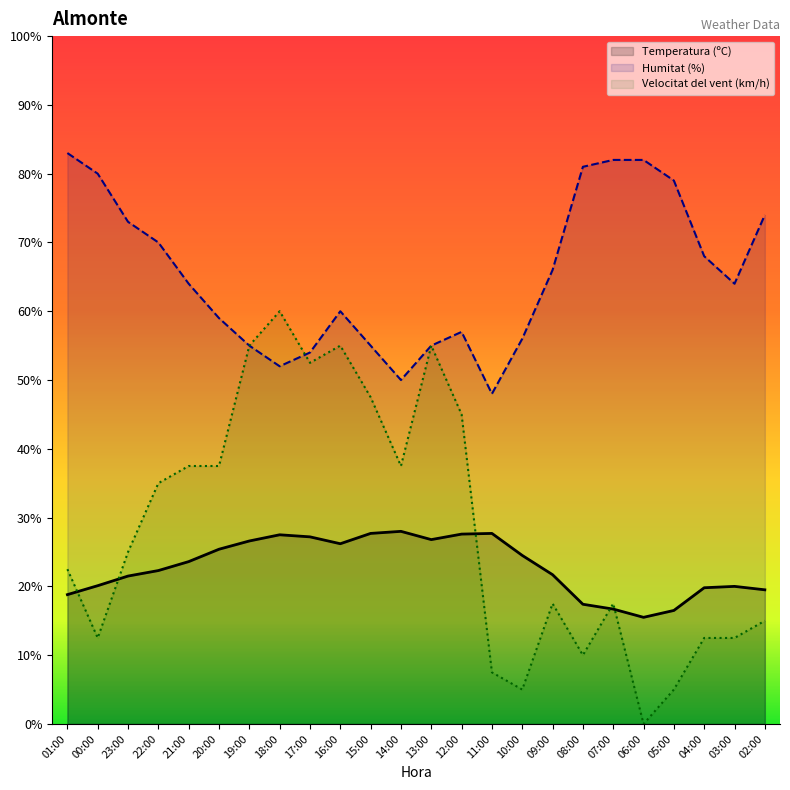

Rank the categories by Temperatura (ºC) value from lowest to highest.

06:00, 05:00, 07:00, 08:00, 01:00, 02:00, 04:00, 03:00, 00:00, 23:00, 09:00, 22:00, 21:00, 10:00, 20:00, 16:00, 19:00, 13:00, 17:00, 18:00, 12:00, 15:00, 11:00, 14:00